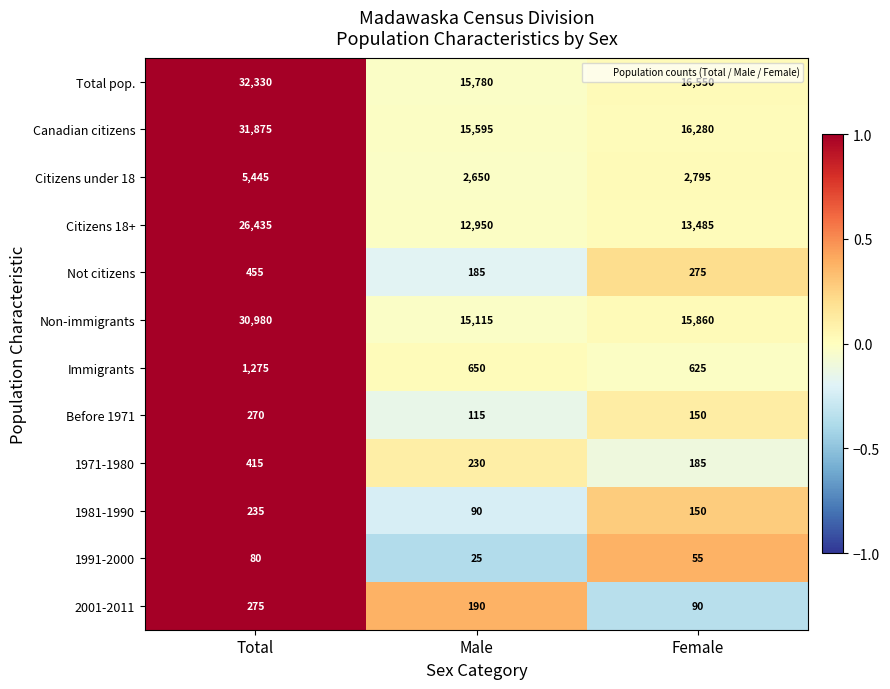

What is the highest value of the 1971-1980 series?

415